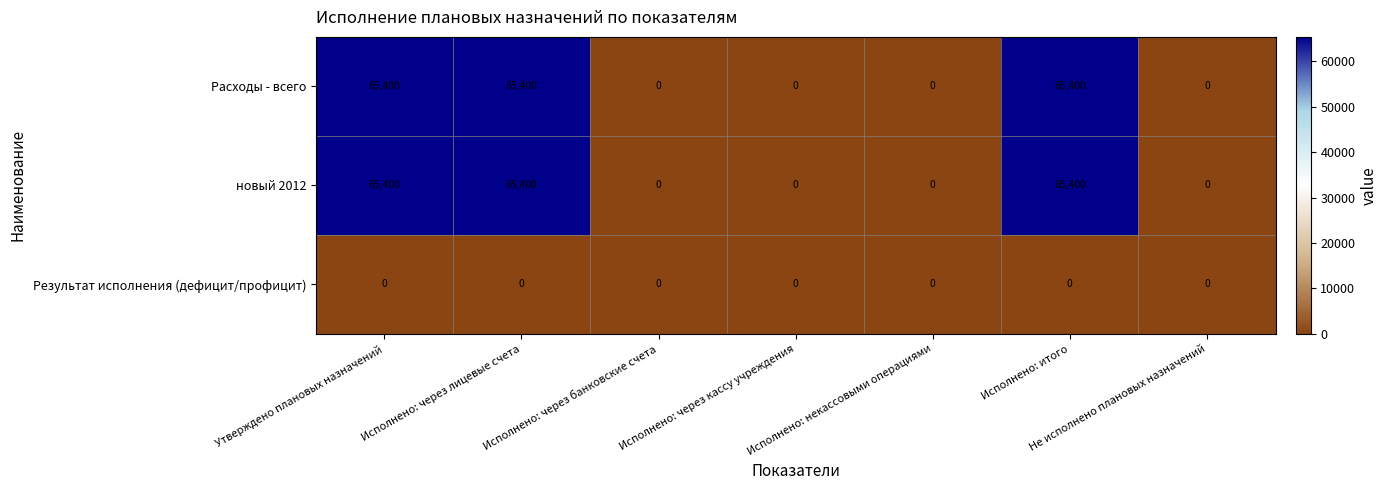

The value of Результат исполнения (дефицит/профицит) at Исполнено: итого is 0. True or false?

True